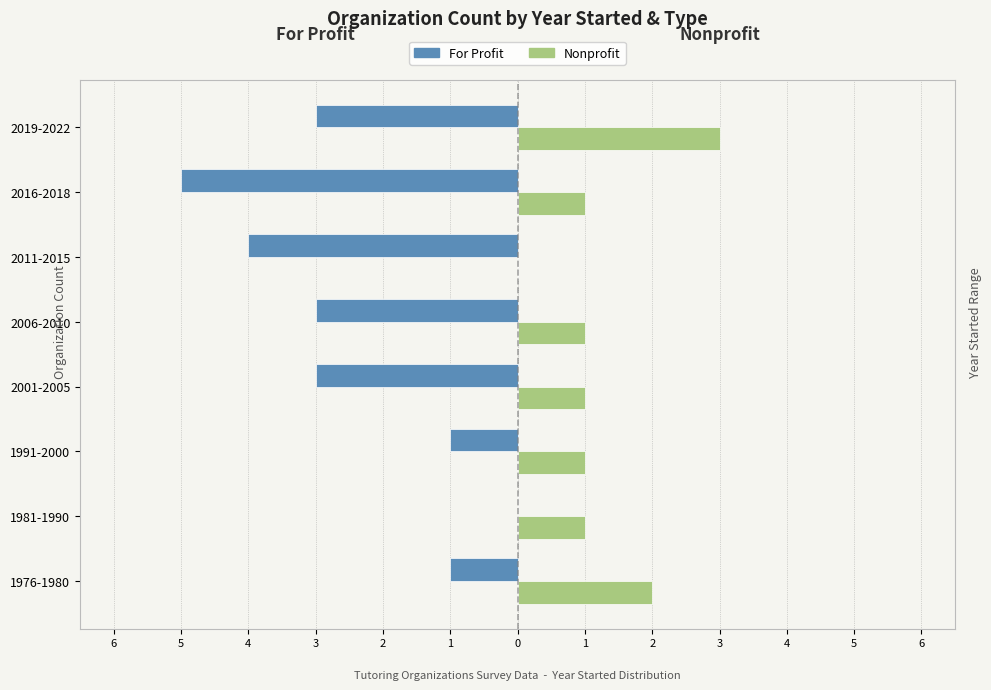

What are all the series names shown in the legend?

For Profit, Nonprofit